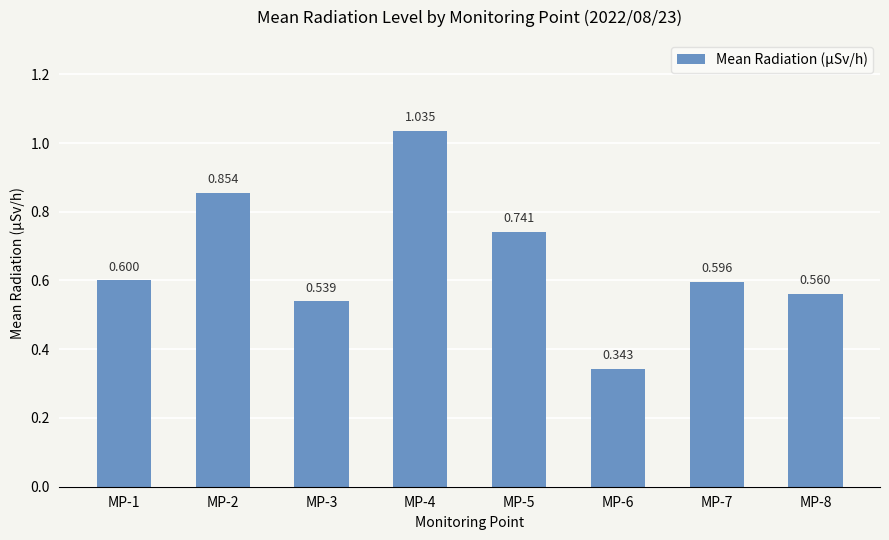

What is the average value?

0.7